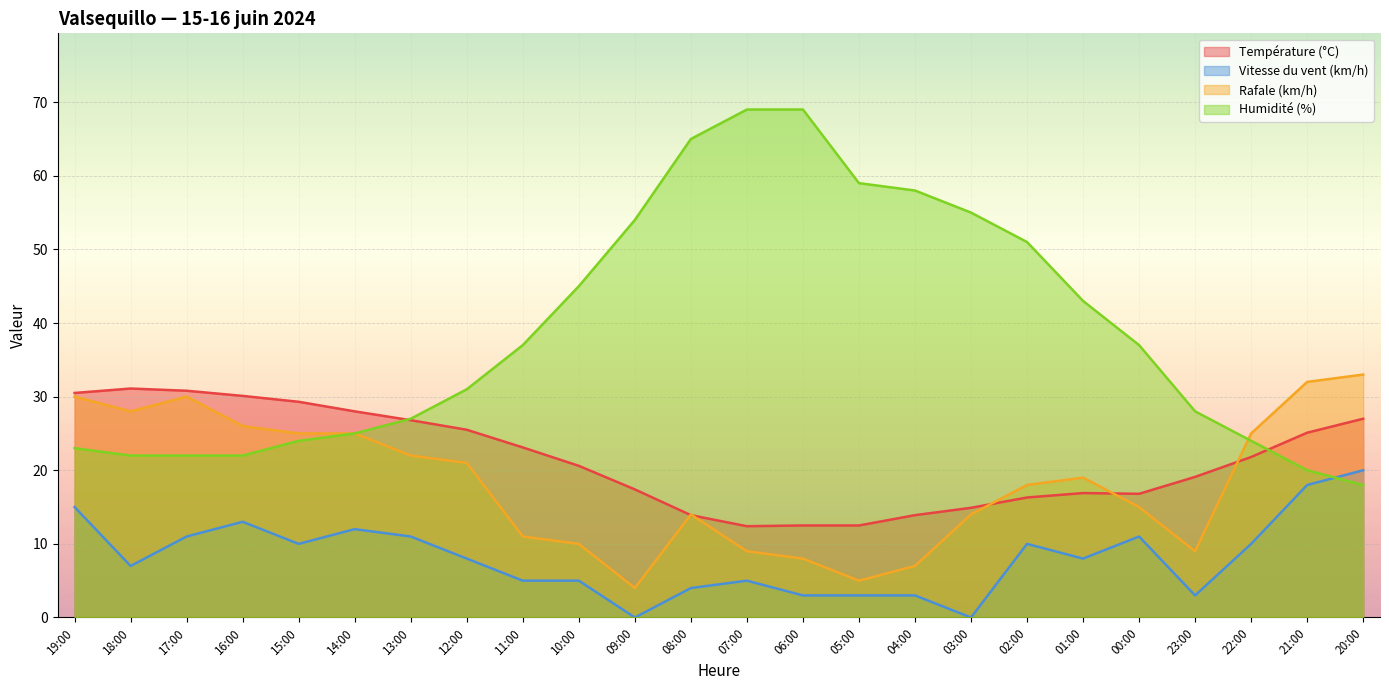

Reading left to right, what are all the values shown in this chart?

Température (°C): 30.5	31.1	30.8	30.1	29.3	28.0	26.8	25.5	23.1	20.6	17.4	13.9	12.4	12.5	12.5	13.9	14.9	16.3	16.9	16.8	19.1	21.8	25.1	27.0
Vitesse du vent (km/h): 15.0	7.0	11.0	13.0	10.0	12.0	11.0	8.0	5.0	5.0	0.0	4.0	5.0	3.0	3.0	3.0	0.0	10.0	8.0	11.0	3.0	10.0	18.0	20.0
Rafale (km/h): 30.0	28.0	30.0	26.0	25.0	25.0	22.0	21.0	11.0	10.0	4.0	14.0	9.0	8.0	5.0	7.0	14.0	18.0	19.0	15.0	9.0	25.0	32.0	33.0
Humidité (%): 23.0	22.0	22.0	22.0	24.0	25.0	27.0	31.0	37.0	45.0	54.0	65.0	69.0	69.0	59.0	58.0	55.0	51.0	43.0	37.0	28.0	24.0	20.0	18.0